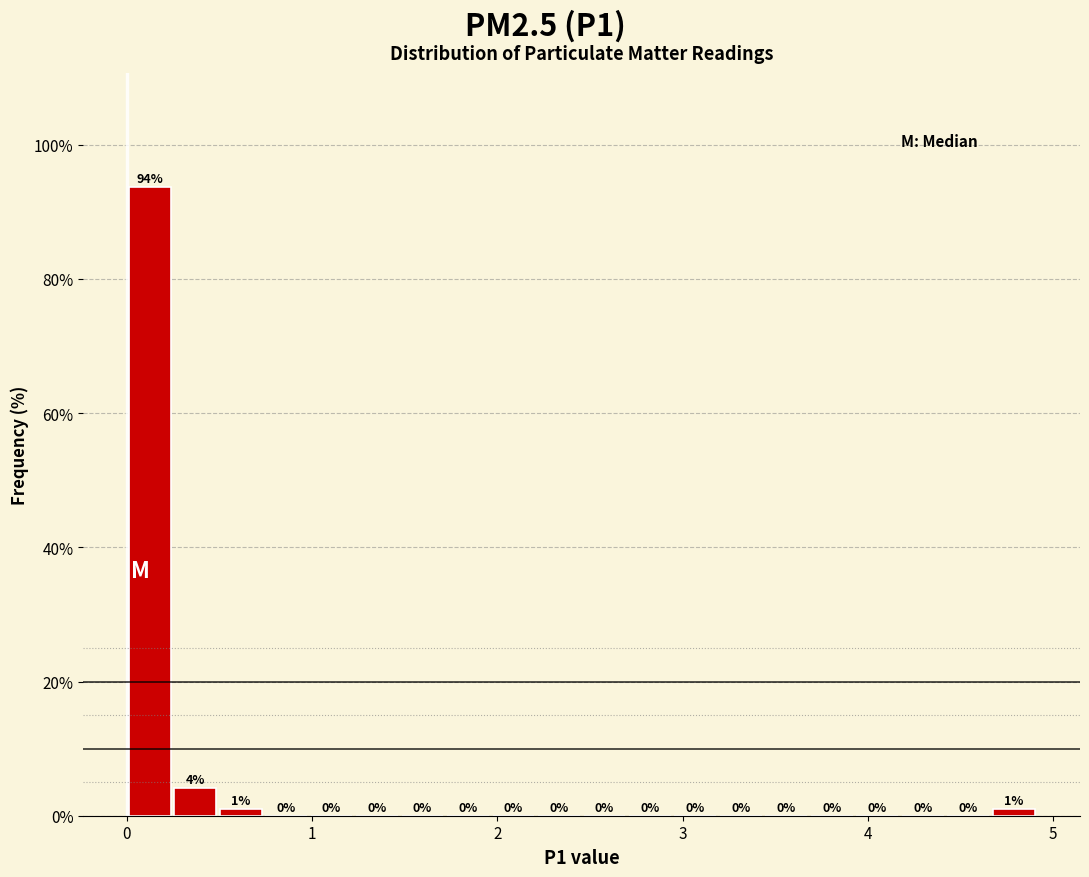

Around what value on the x-axis is the tallest bar? Give the approximate position of its centre, as read against the axis.

0.1